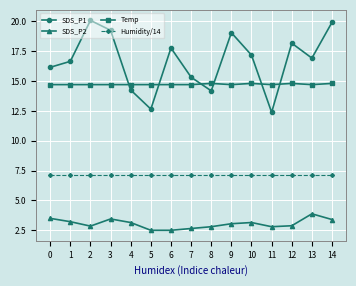

What is the maximum value for Temp?

14.8